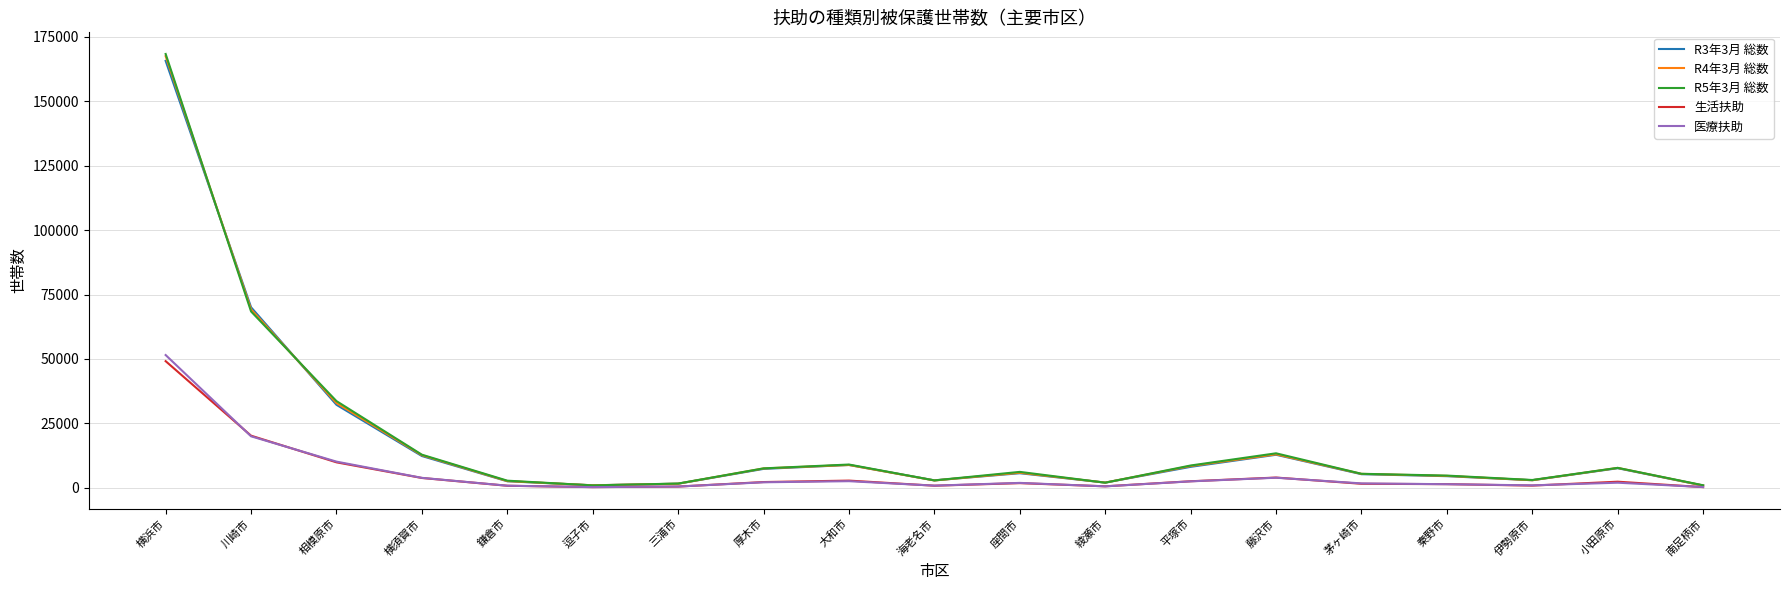

What is the sum of the 医療扶助 values at 鎌倉市 and 横須賀市?

4708